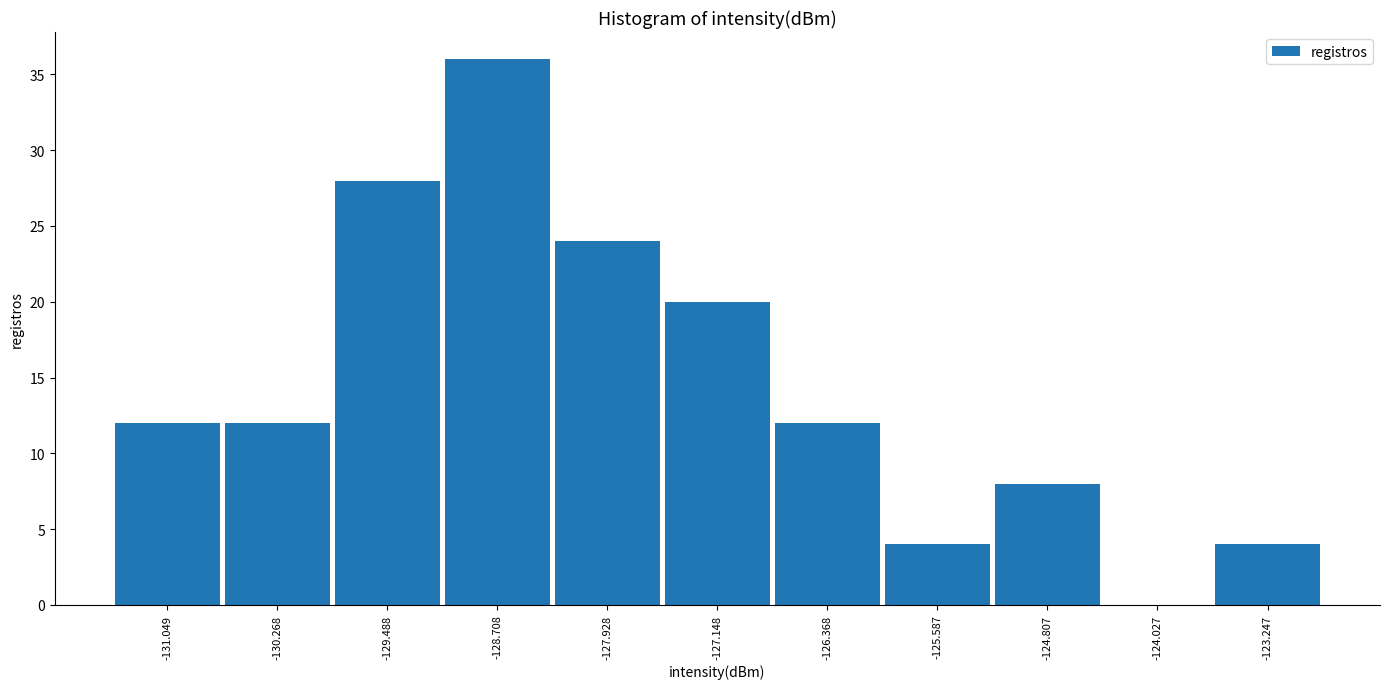

Over which range of the x-axis is the bar tallest?

-129.1 to -128.3